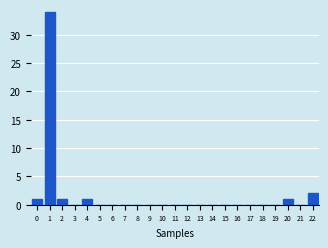

Reading left to right, transcribe all the data shown in this chart.

0=1	1=34	2=1	3=0	4=1	5=0	6=0	7=0	8=0	9=0	10=0	11=0	12=0	13=0	14=0	15=0	16=0	17=0	18=0	19=0	20=1	21=0	22=2